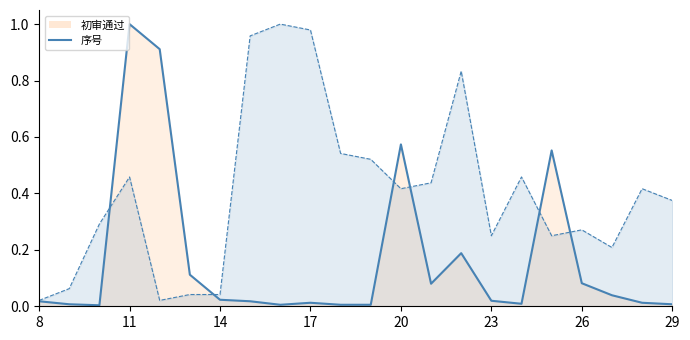

Count the number of data series in this chart.

2